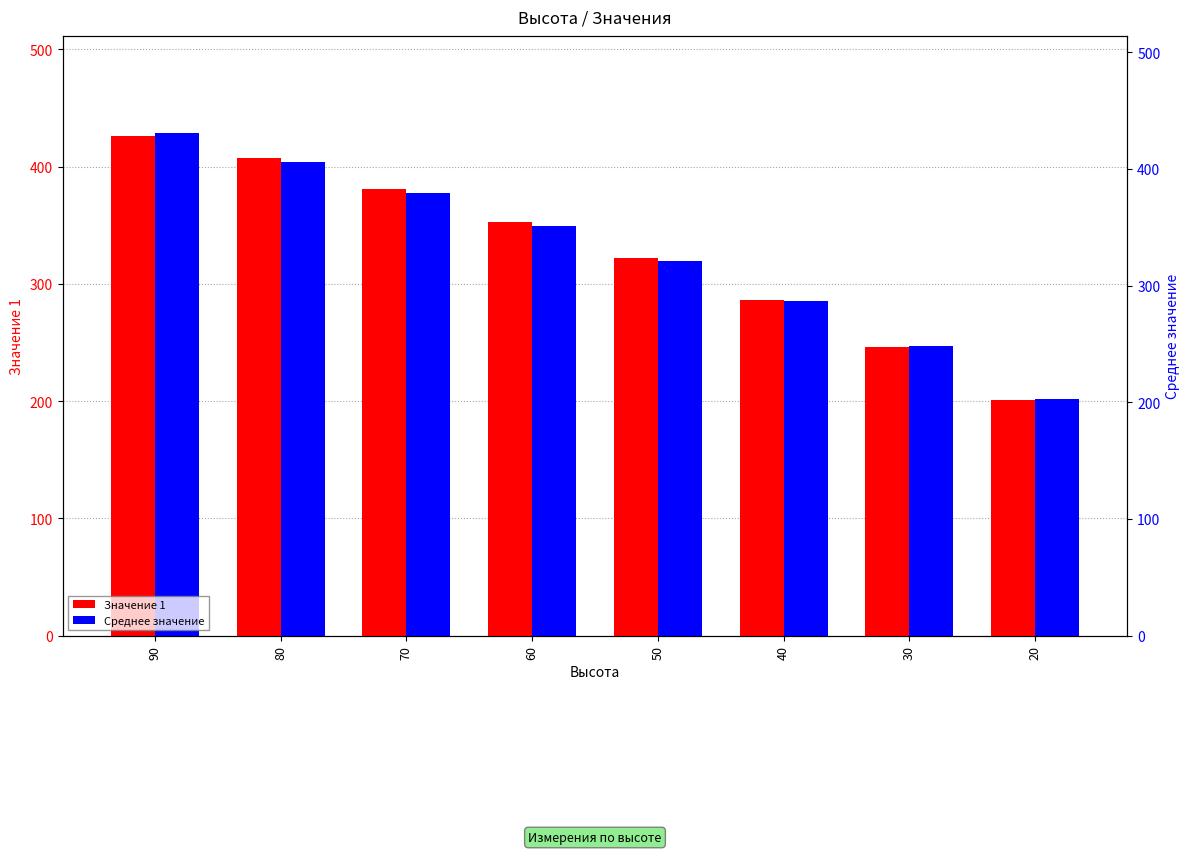

What is the average value of the Среднее значение series?

326.6